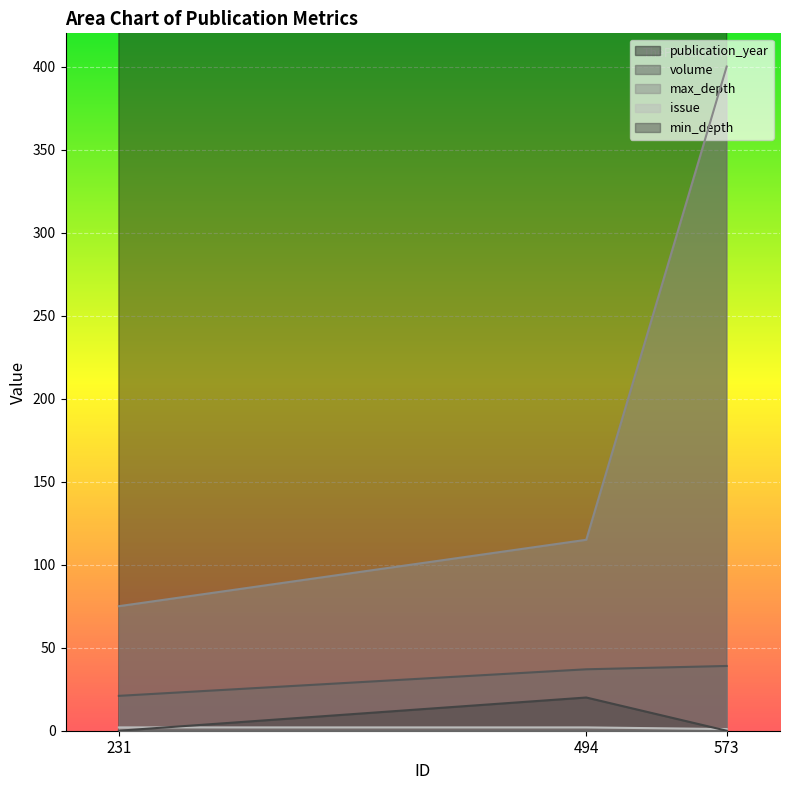

At which category is the sum across all series the highest?

573